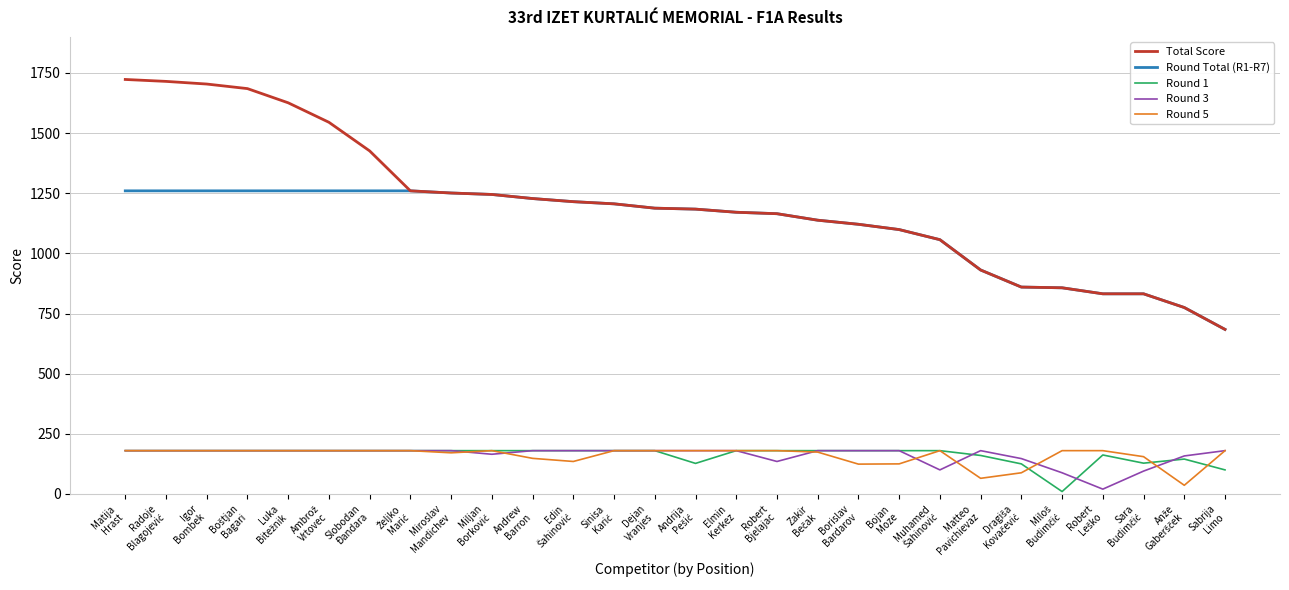

True or false: Total Score and Round 3 cross at least once.

False